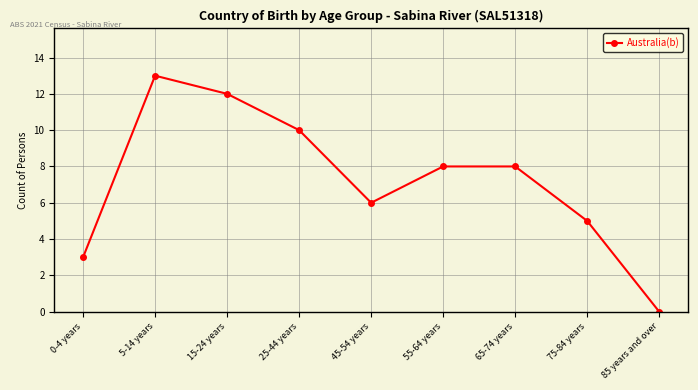

What is the label of the 7th point from the left?

65-74 years